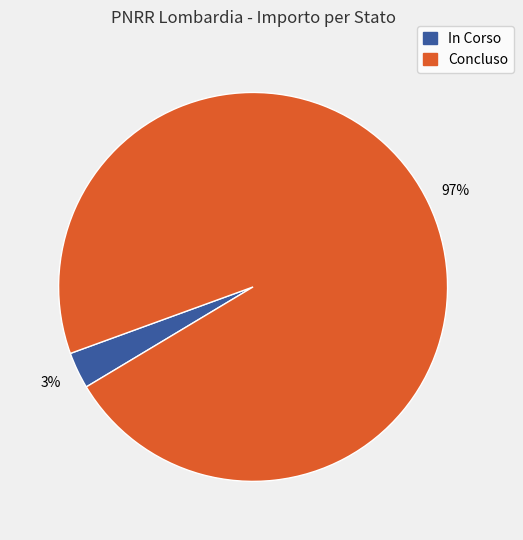

To the nearest percent, what is the difference between the Concluso and In Corso slice percentages?

94%